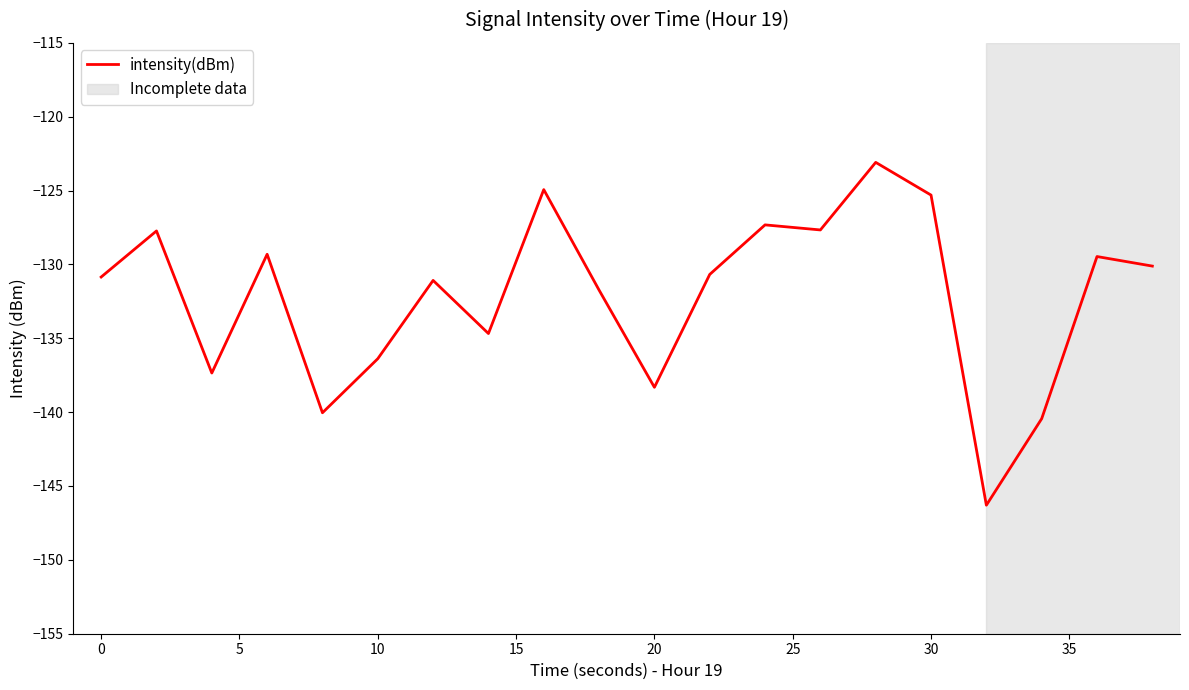

What is the maximum value shown in the chart?

-123.1